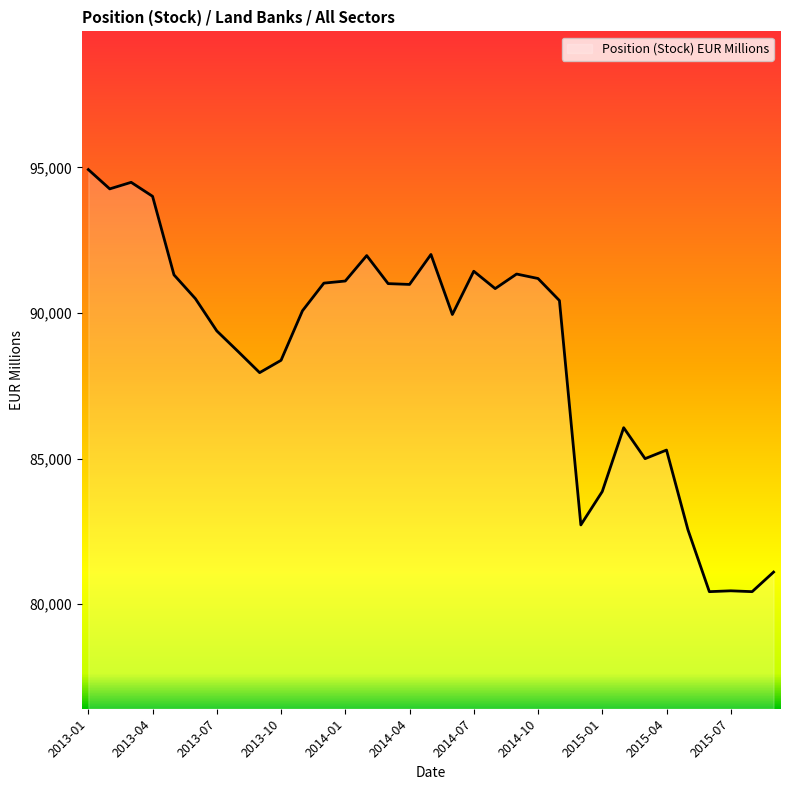

What is the difference between the maximum and minimum values?

14497